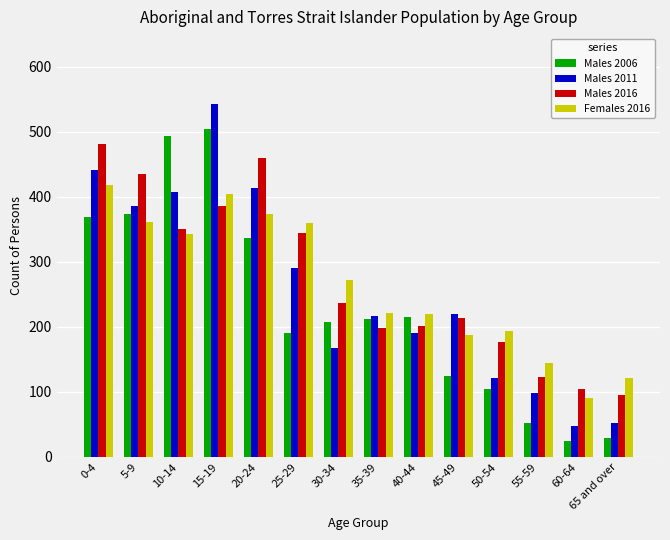

What is the minimum value for Males 2016?

95